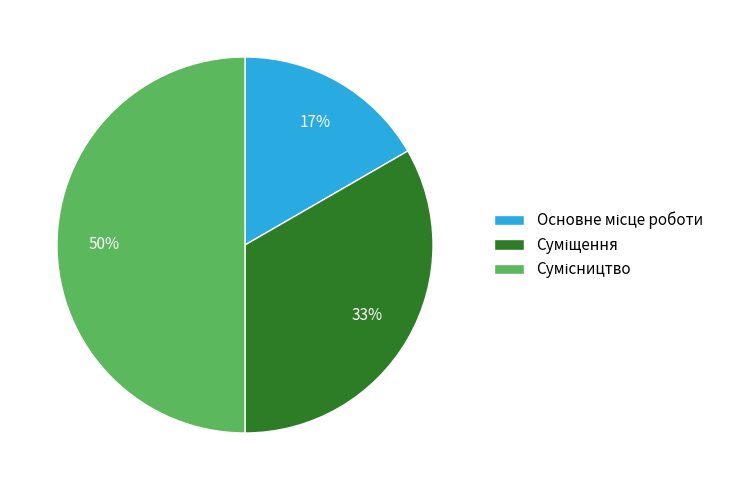

To the nearest percent, what is the difference between the largest and smallest slice percentages?

33%